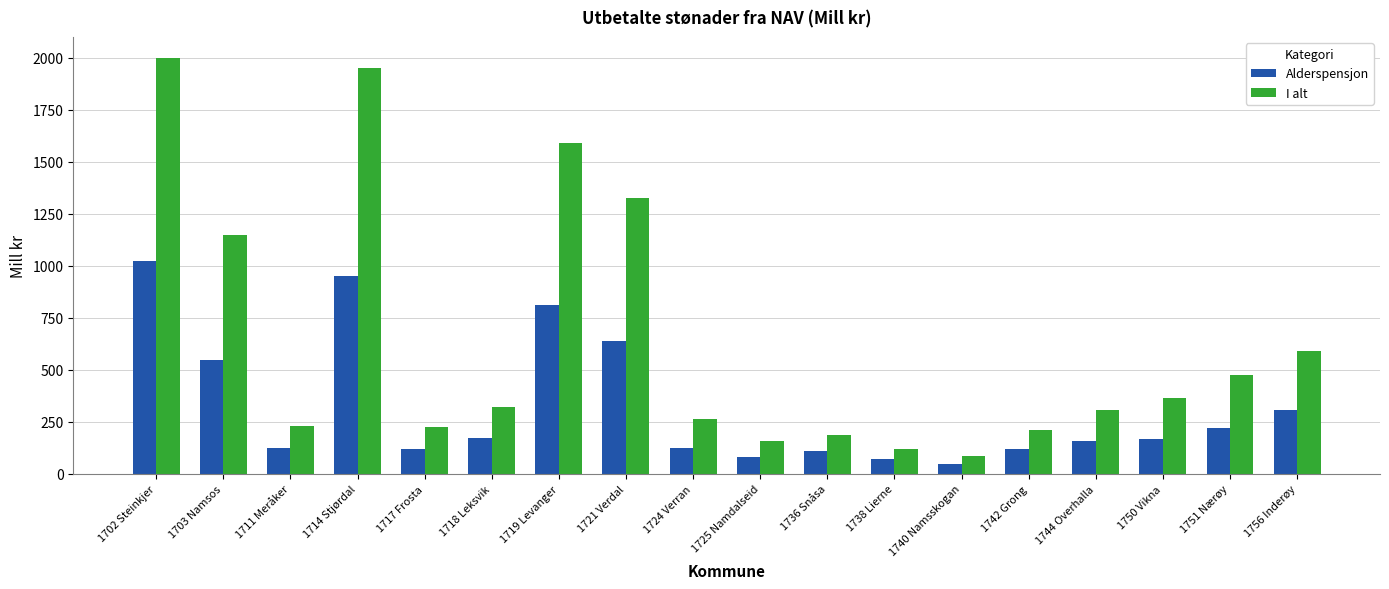

Read the I alt value at 1702 Steinkjer.

2000.3